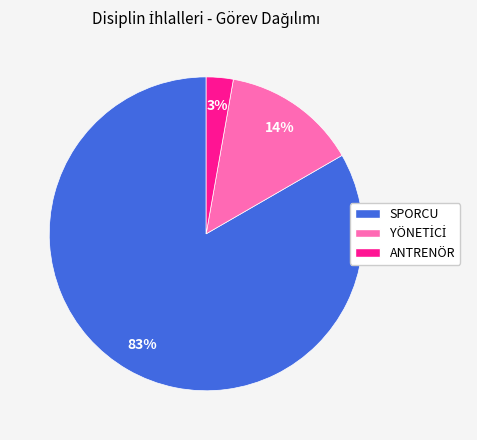

To the nearest percent, what percentage of the pie is SPORCU?

83%